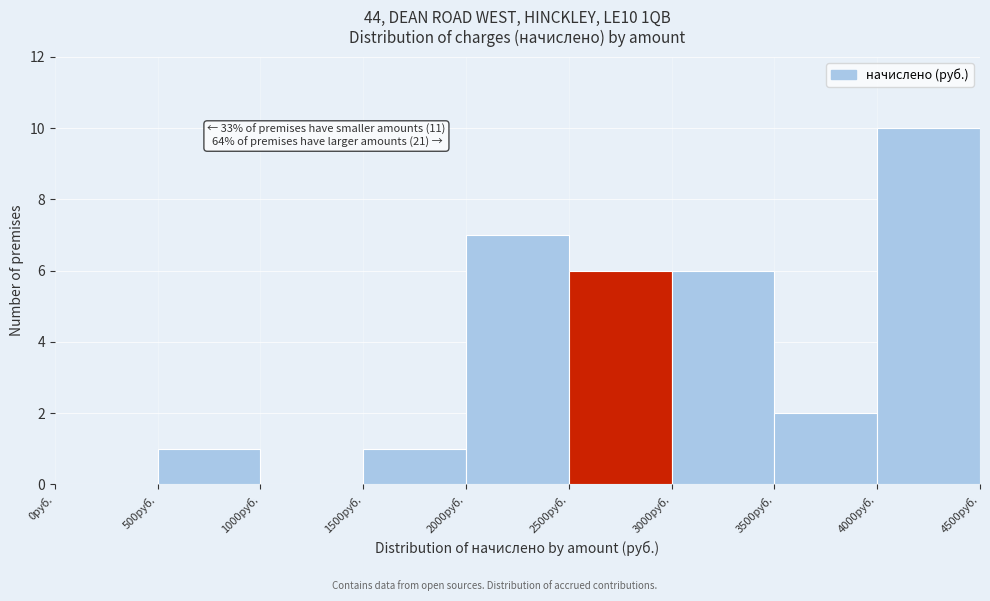

Which range on the x-axis has the tallest bar?

4000 to 4500